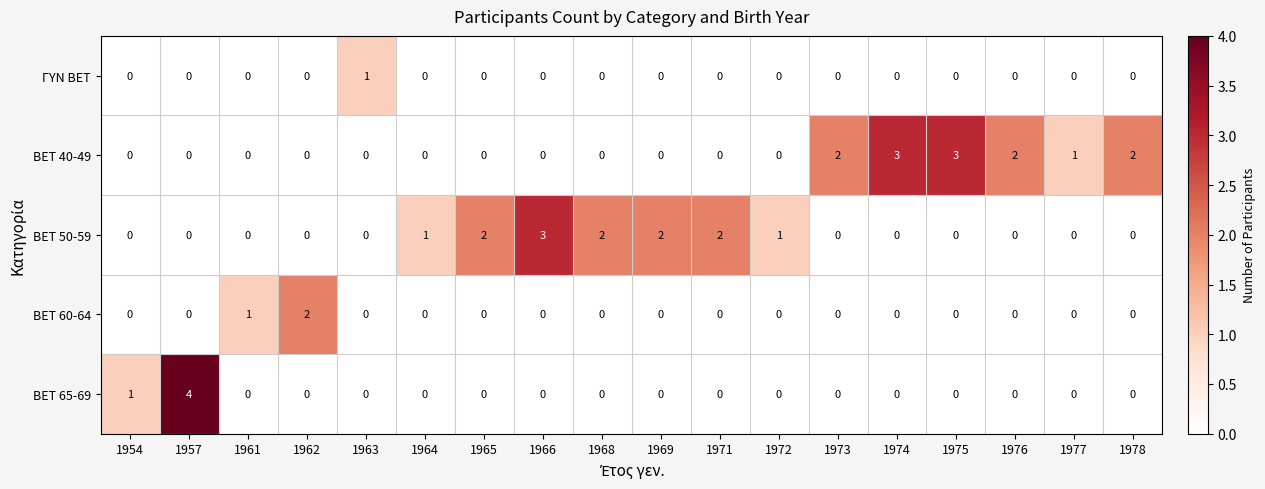

How many BET 65-69 values are between 0 and 1?

17